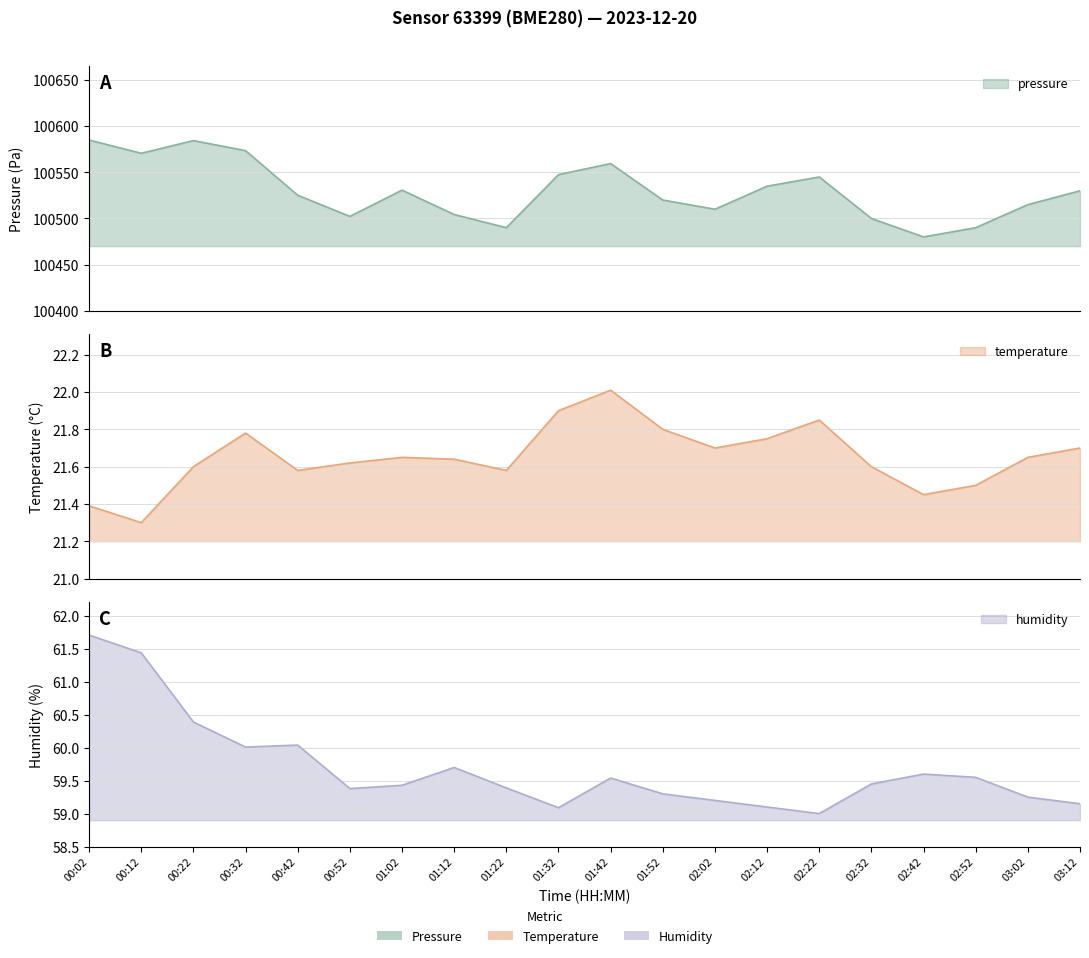

Rank the series by their maximum value, from highest to lowest.

pressure, humidity, temperature